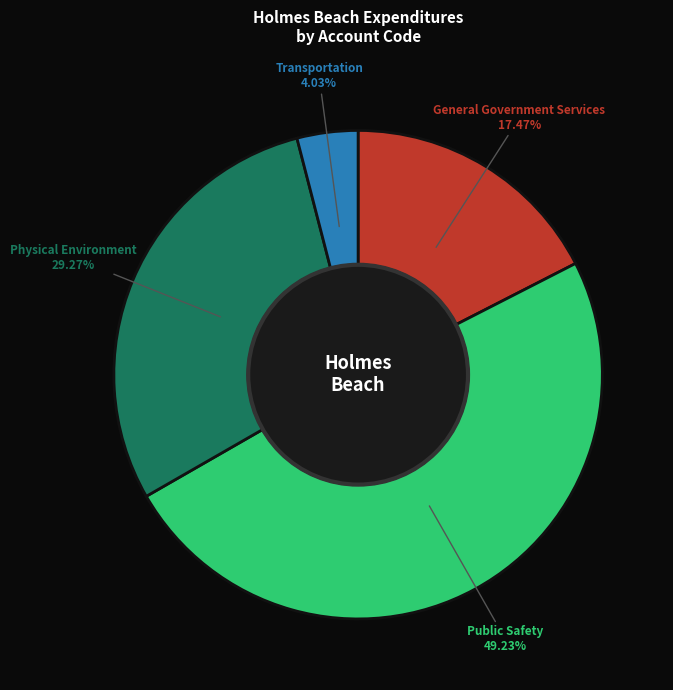

Combined, what portion of the pie is Physical Environment and Transportation?

33.3%